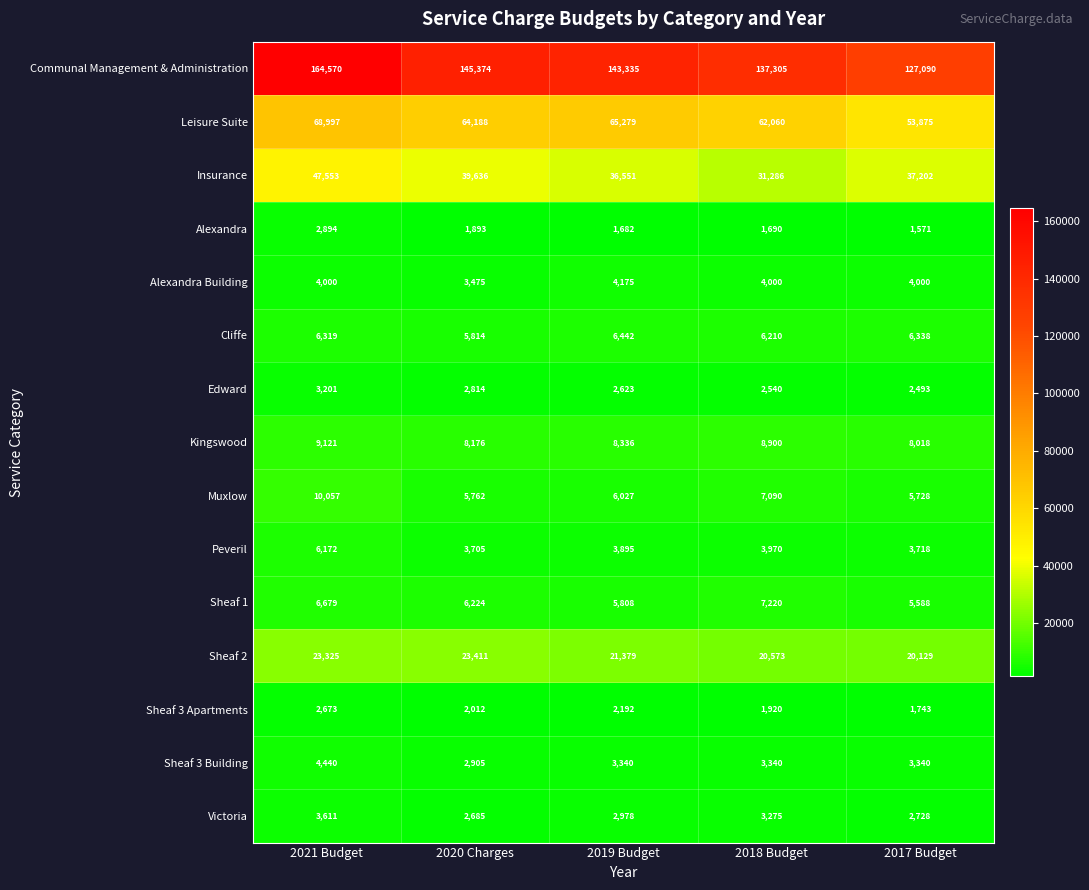

Count the number of categories in the chart.

5